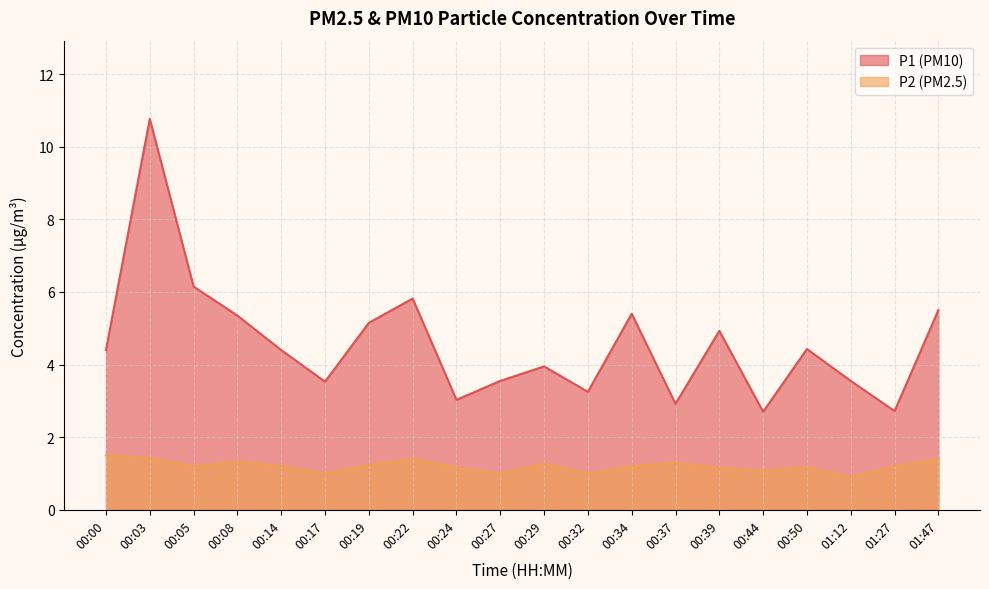

Reading left to right, transcribe all the data shown in this chart.

P1: 00:00=4.4	00:03=10.8	00:05=6.2	00:08=5.3	00:14=4.4	00:17=3.5	00:19=5.2	00:22=5.8	00:24=3.0	00:27=3.5	00:29=4.0	00:32=3.2	00:34=5.4	00:37=2.9	00:39=4.9	00:44=2.7	00:50=4.4	01:12=3.5	01:27=2.7	01:47=5.5
P2: 00:00=1.5	00:03=1.4	00:05=1.2	00:08=1.3	00:14=1.2	00:17=1.0	00:19=1.2	00:22=1.4	00:24=1.2	00:27=1.0	00:29=1.3	00:32=1.0	00:34=1.2	00:37=1.3	00:39=1.1	00:44=1.1	00:50=1.2	01:12=0.9	01:27=1.2	01:47=1.4